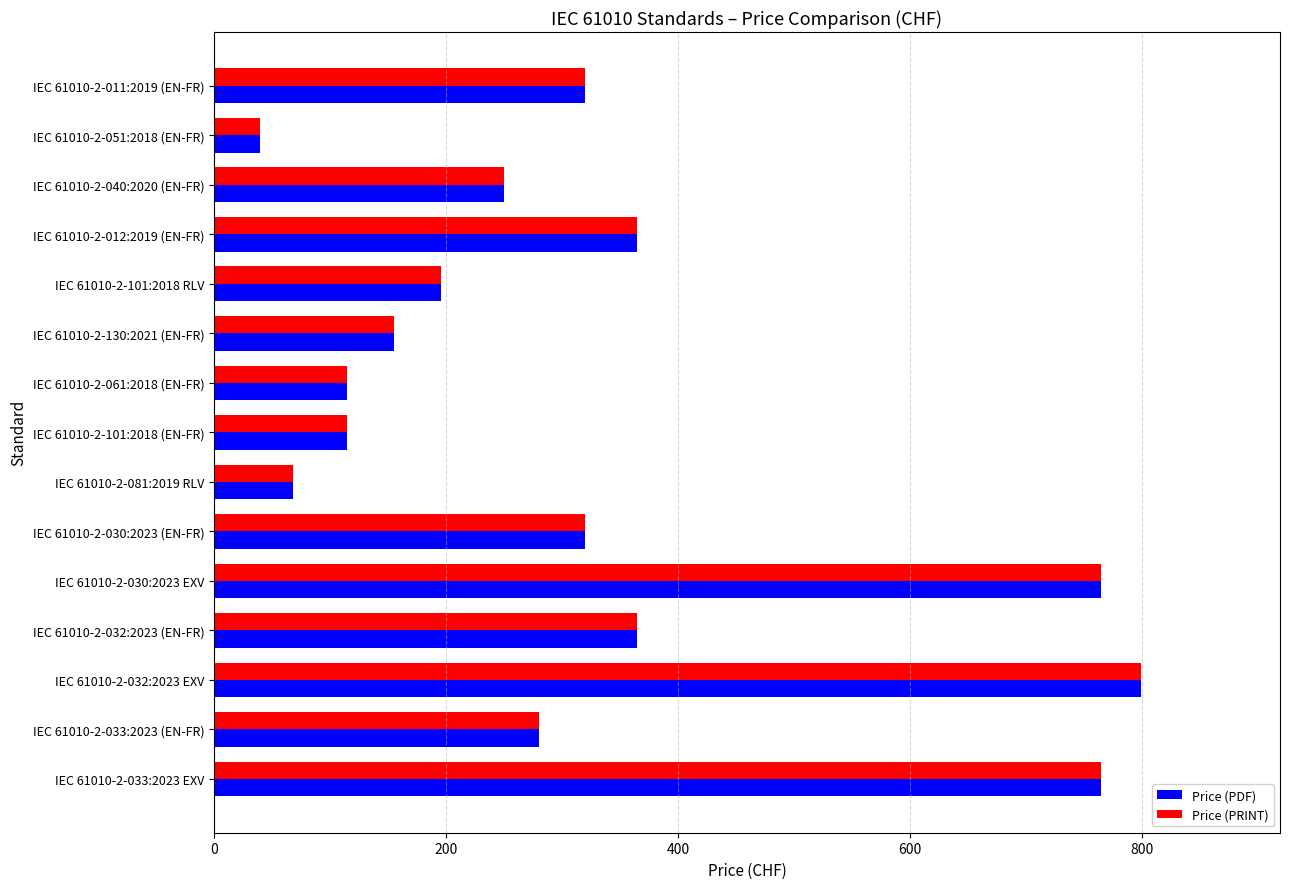

What is the maximum value for Price (PRINT)?

799